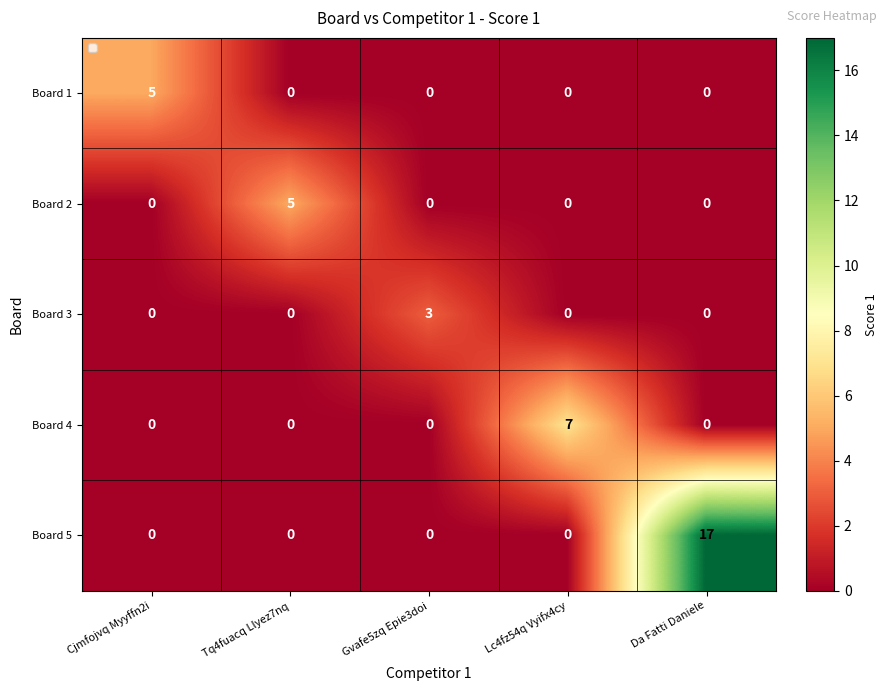

How many positive values does the Board 5 series have?

1